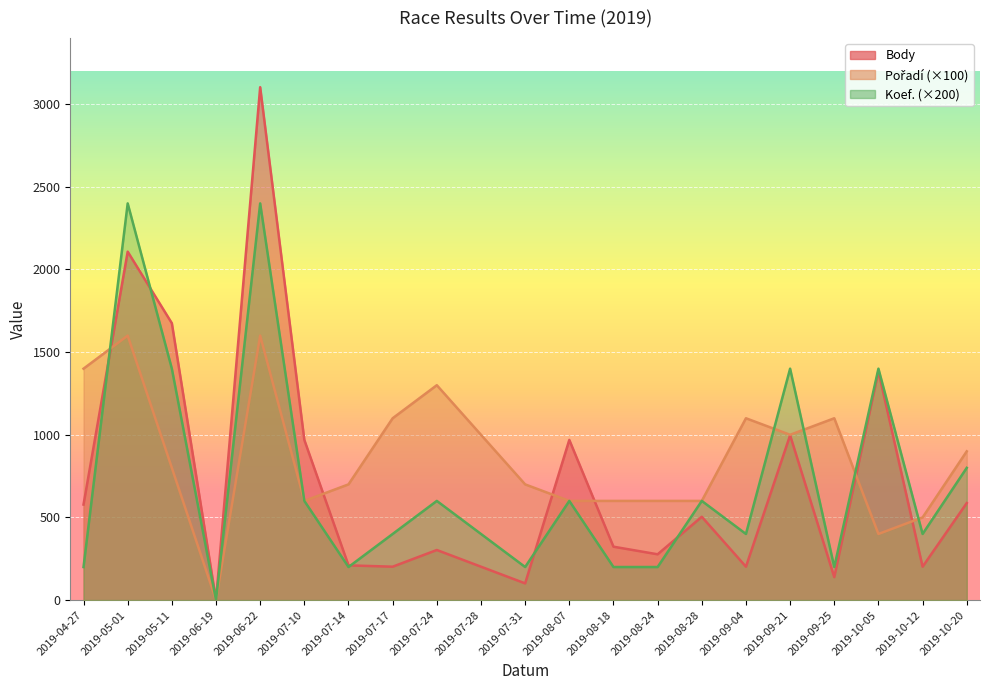

What is the spread (max minus min) of values at 2019-10-20?

313